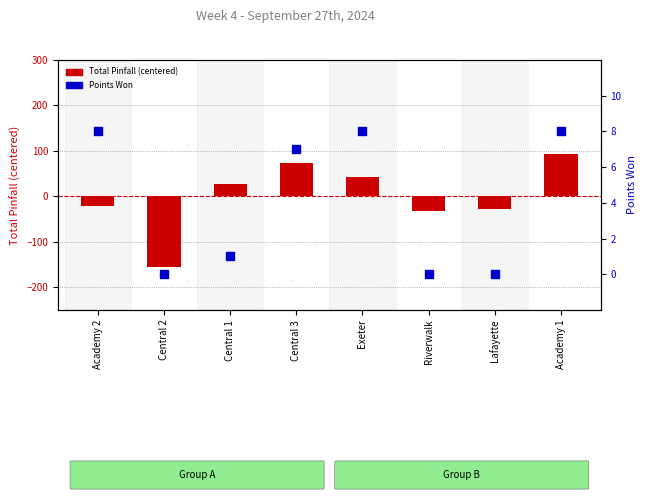

What is the total value across all series at Academy 1?

101.8